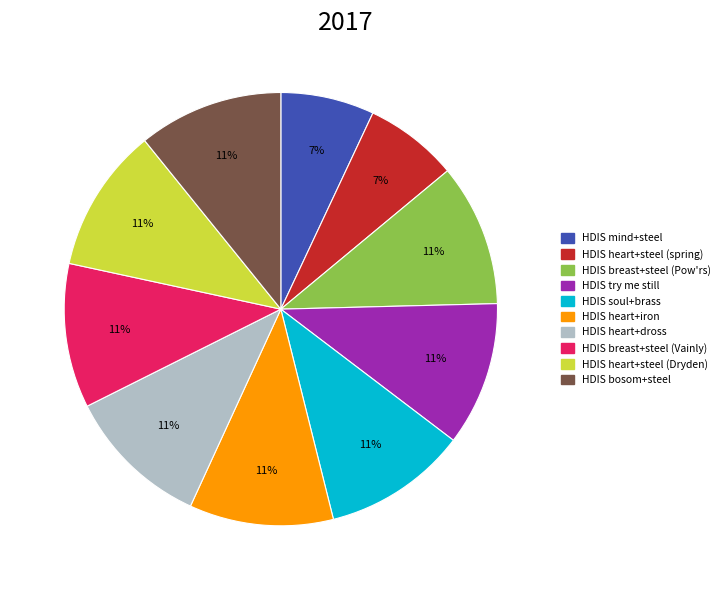

Do HDIS breast+steel (Vainly) and HDIS breast+steel (Pow'rs) together represent more than half of the pie?

No